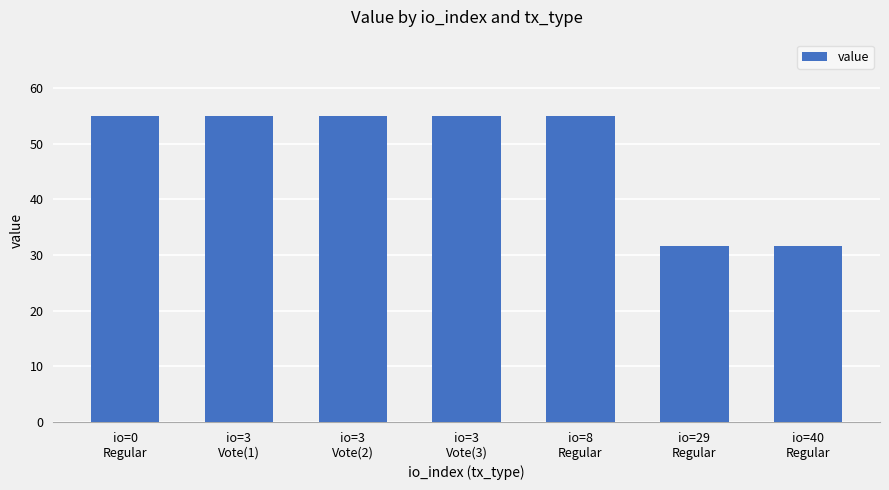

What is the sum of all values?

338.1